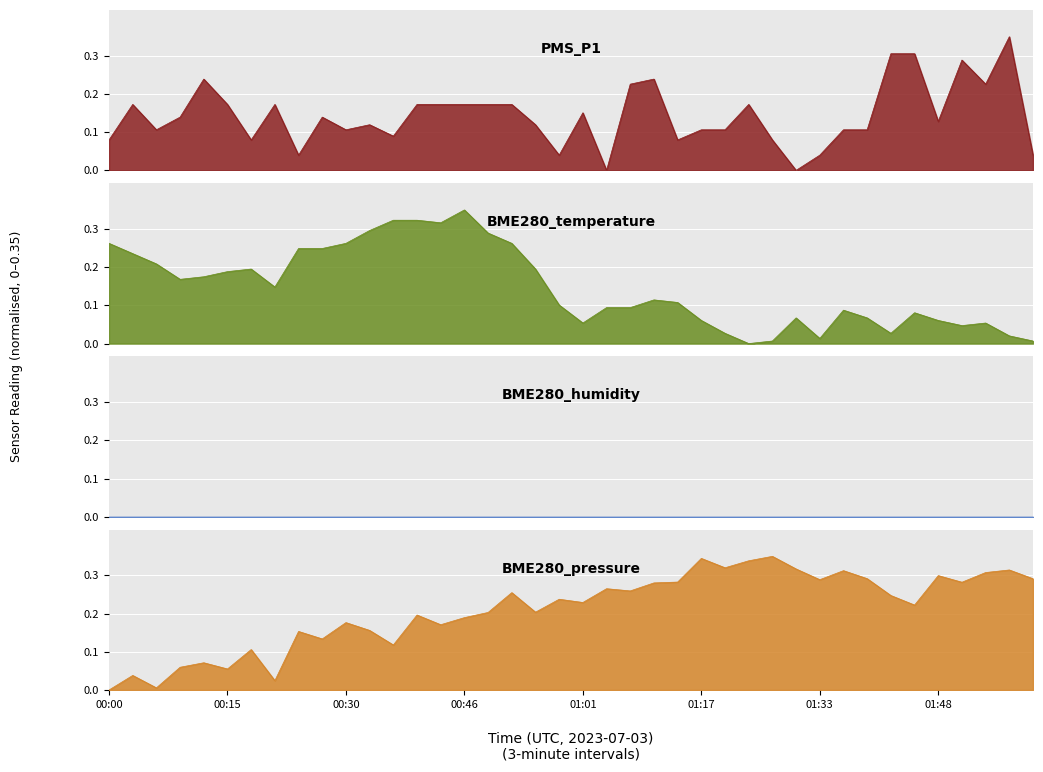

True or false: BME280_temperature and PMS_P1 cross at least once.

True